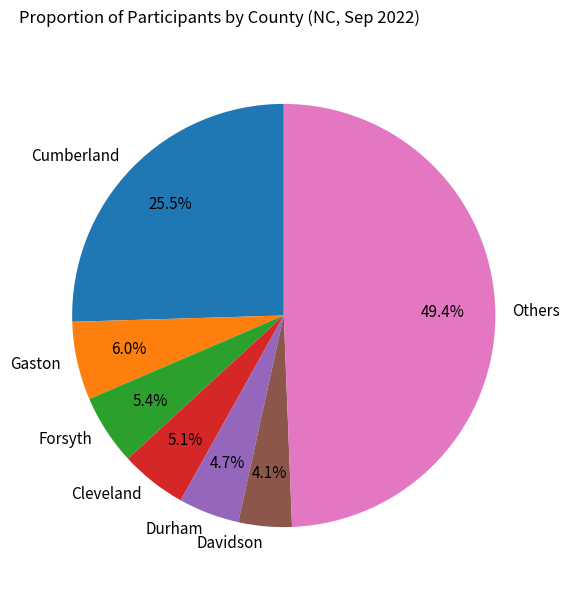

How many segments does this pie chart have?

7